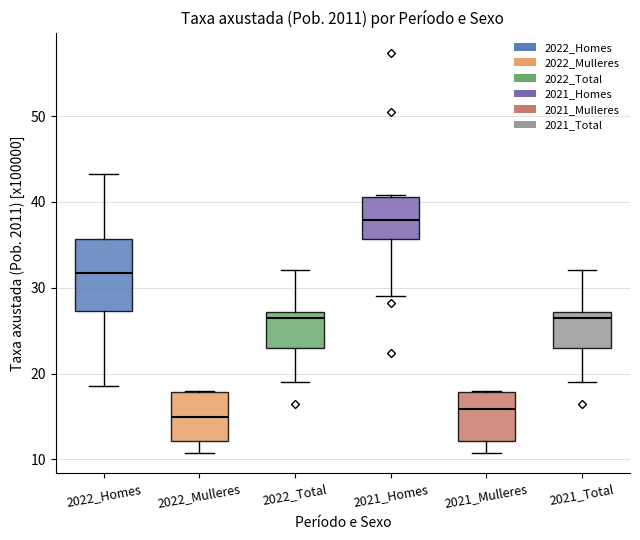

Where does the lower whisker of the box for 2022_Total end on the y-axis? The values are not printed on the chart, so give them approximately, as read against the axis.

19